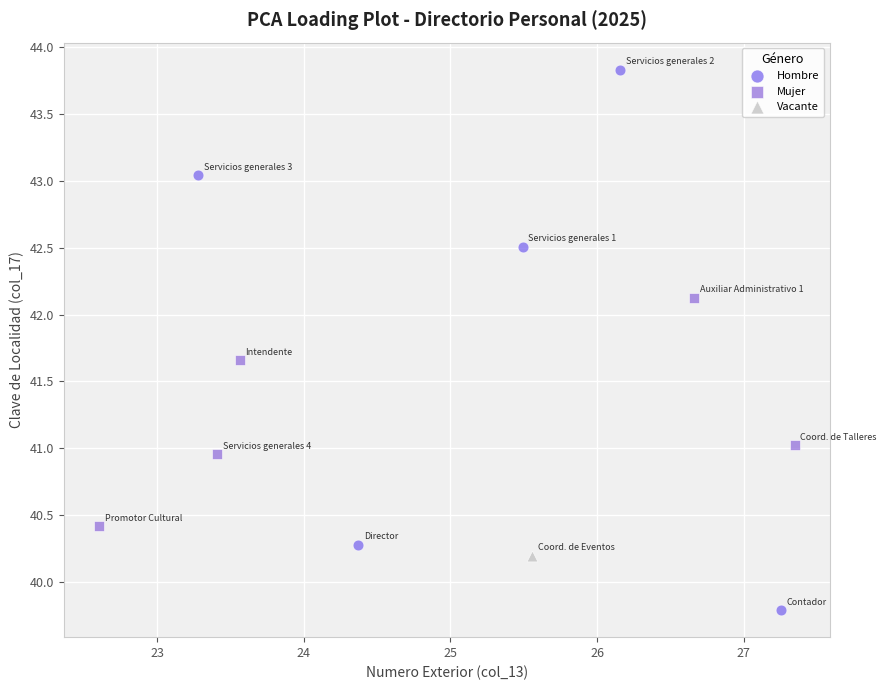

What are all the series names shown in the legend?

Hombre, Mujer, Vacante